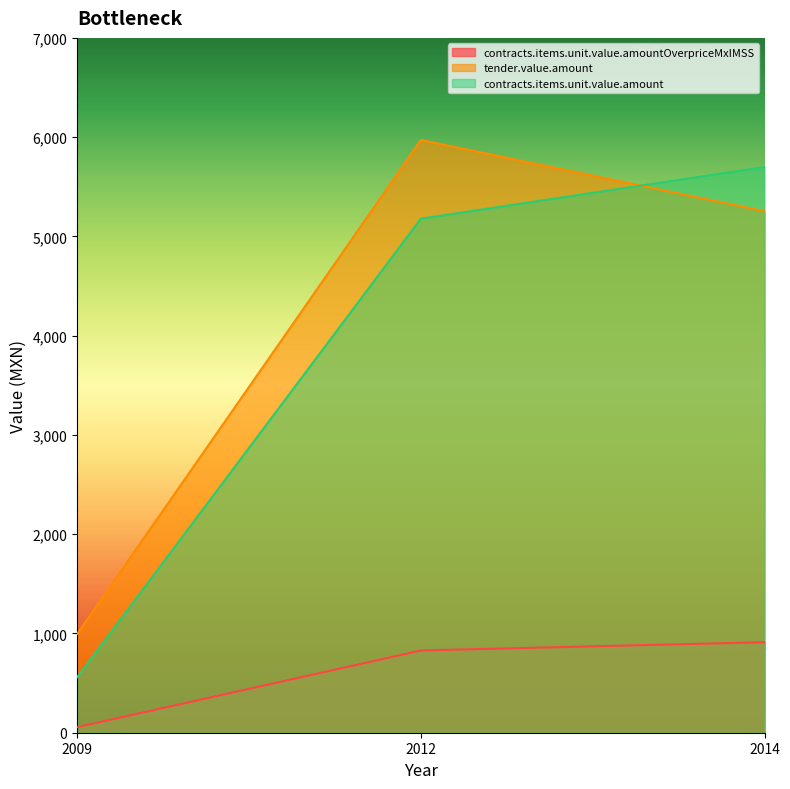

Count the number of data series in this chart.

3